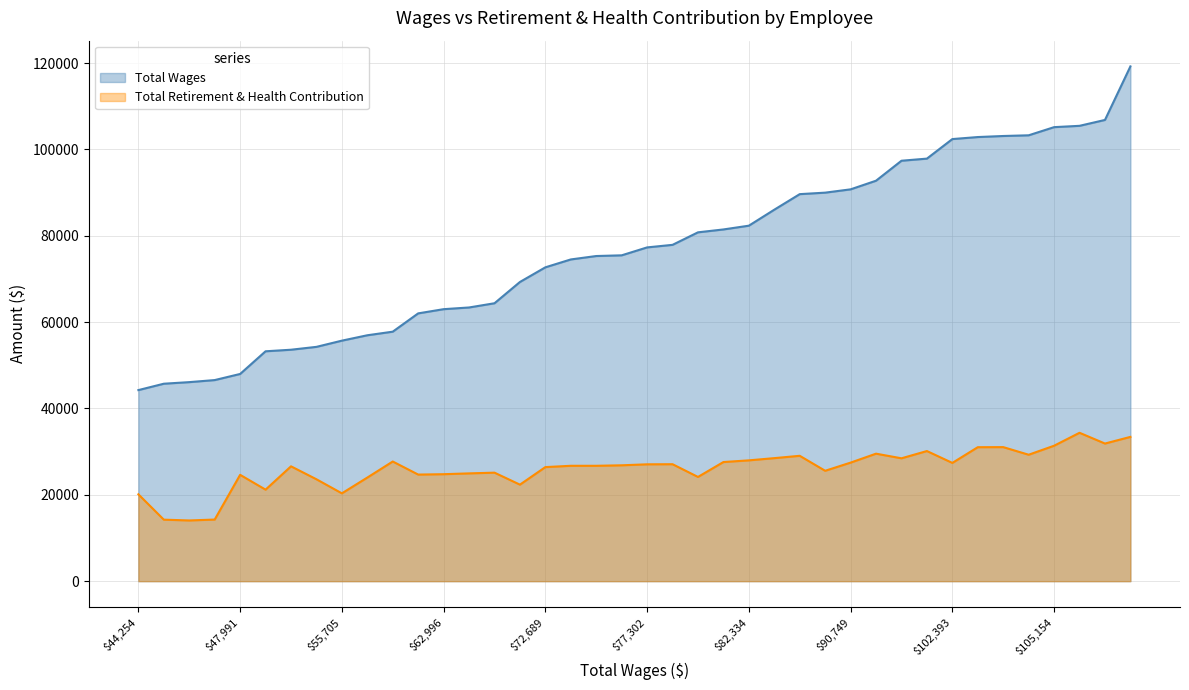

True or false: the data has more than 1 interior local peaks.

False